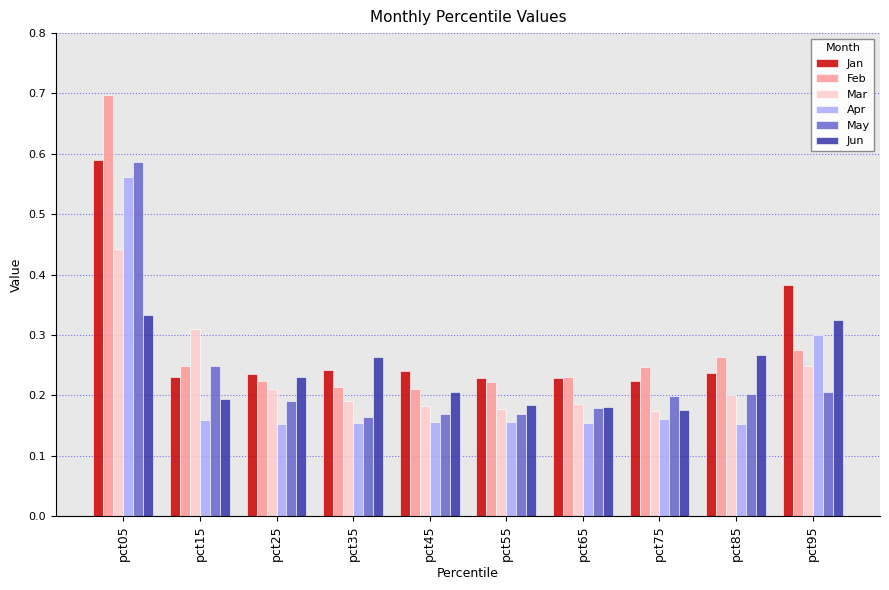

Count the May values in the range 0 to 1.

10